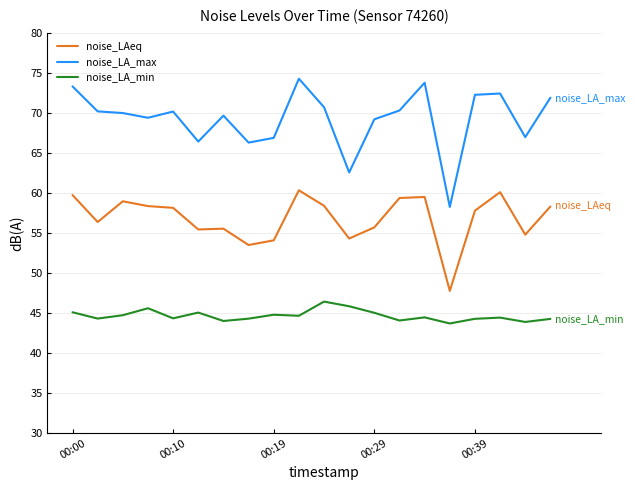

What is the smallest value displayed?

43.7